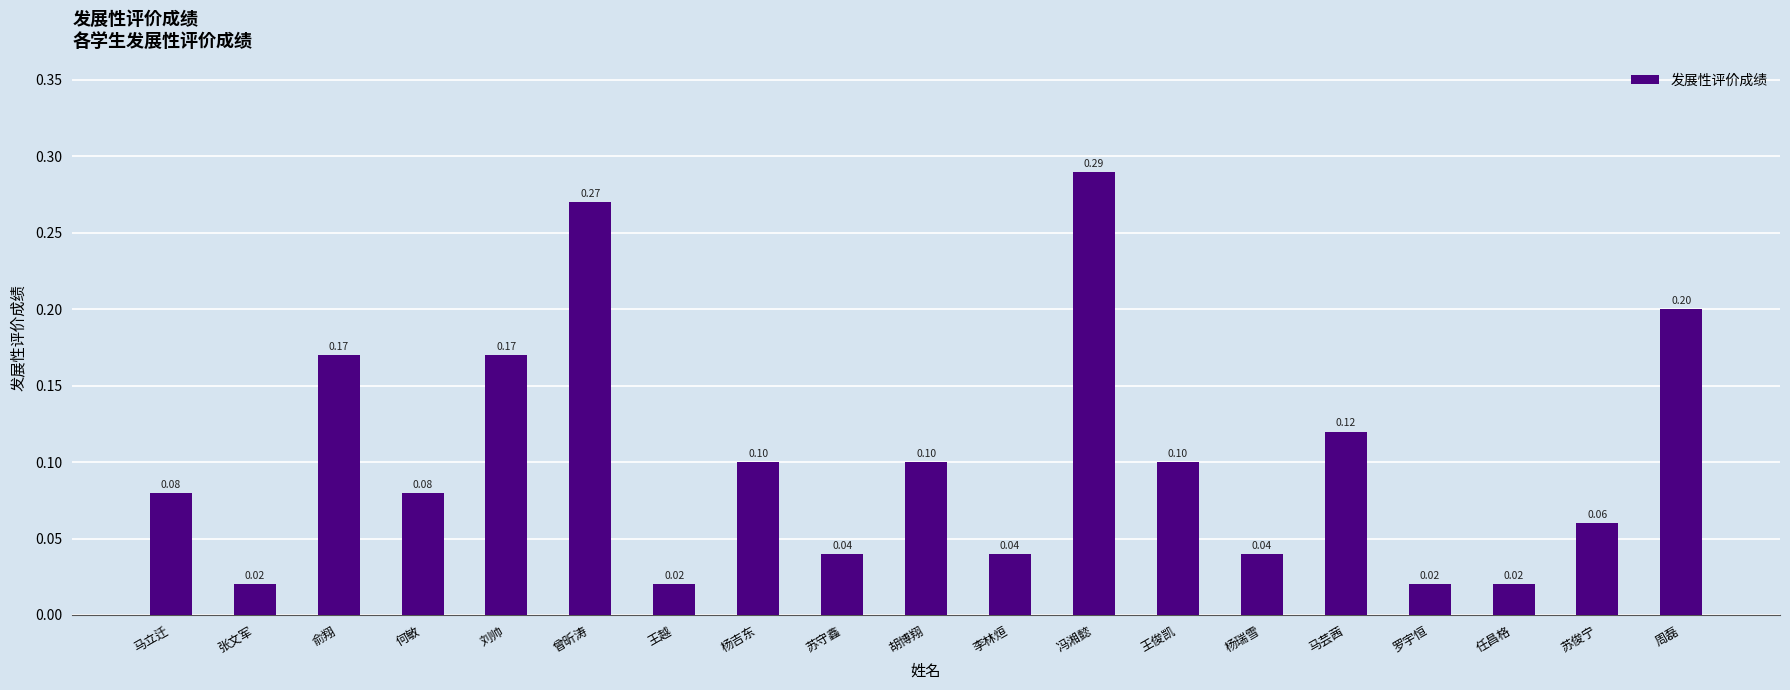

What is the sum of all values?

1.9